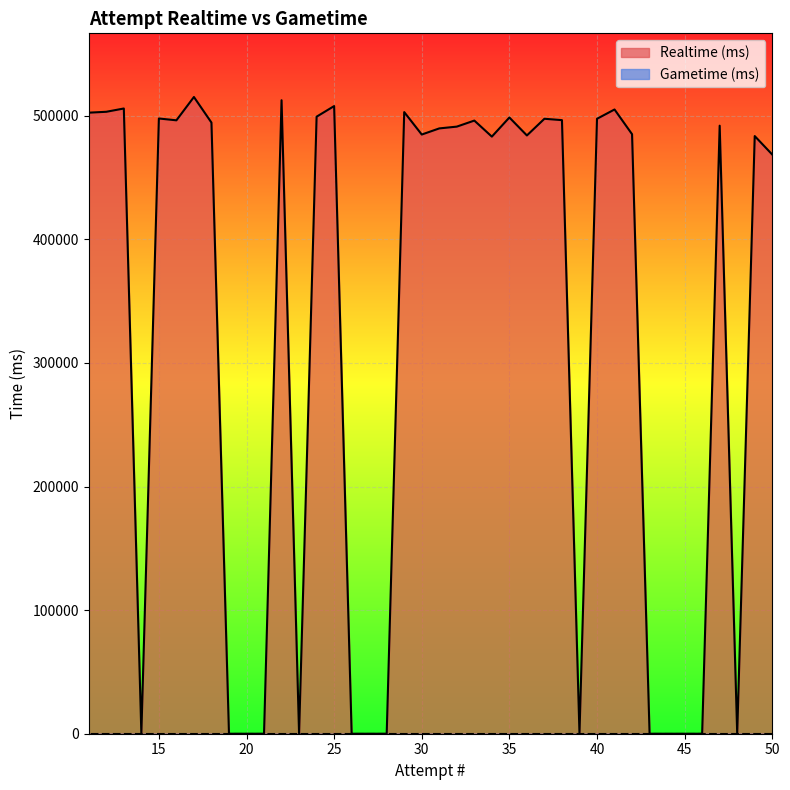

What is the sum of the values at 21 and 15?

497804